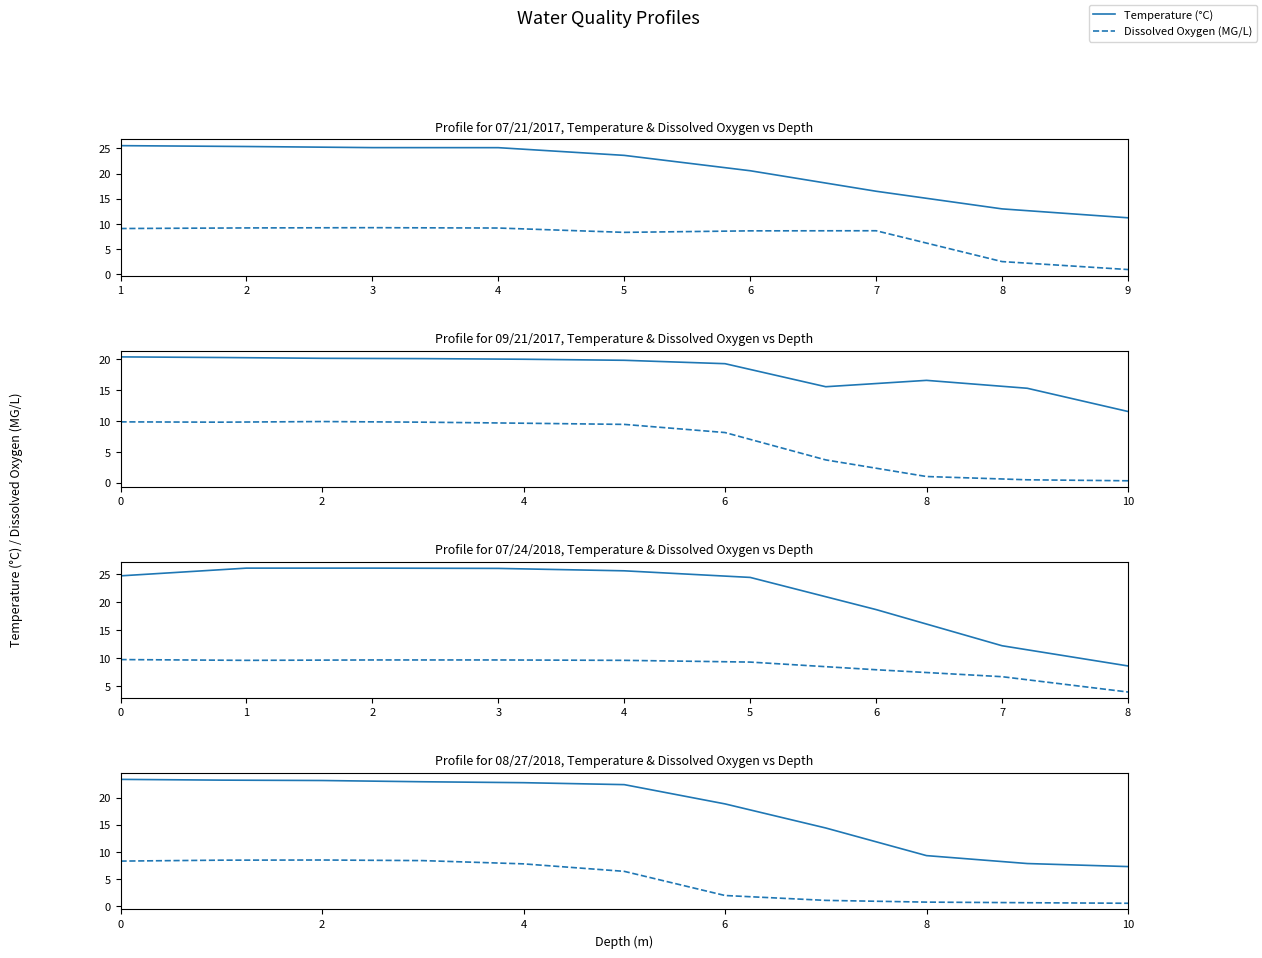

Which series changed the most between 3 and 6?

Dissolved Oxygen (MG/L)